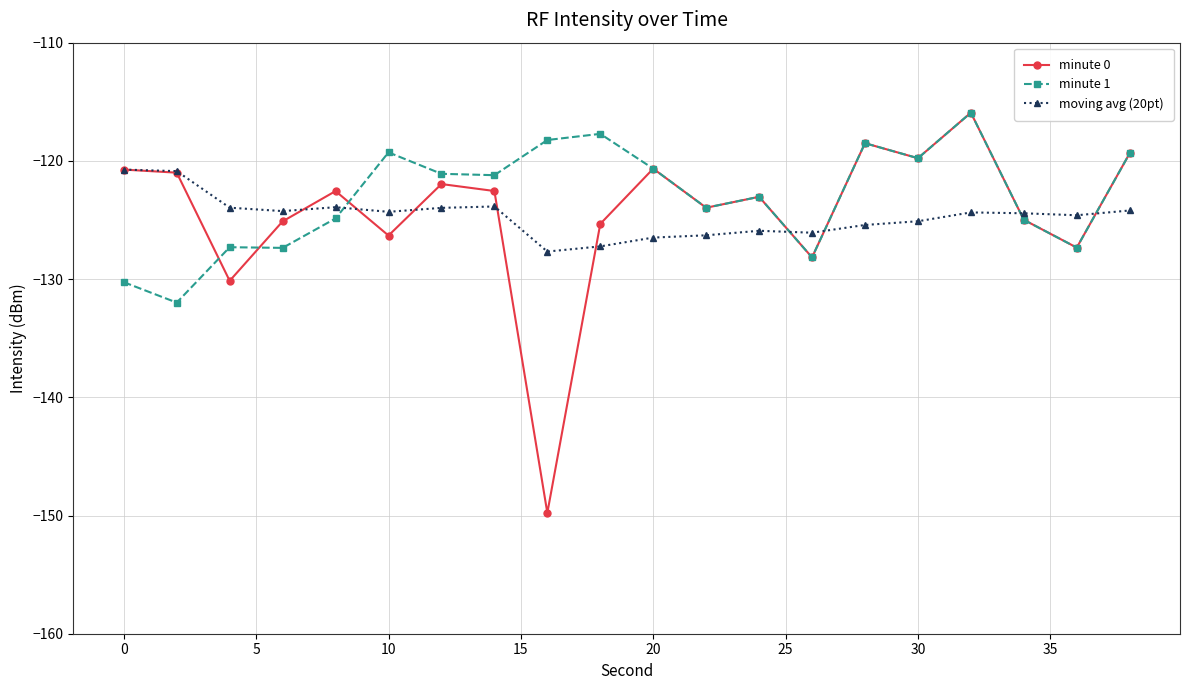

Which series has the widest spread of values?

minute 0